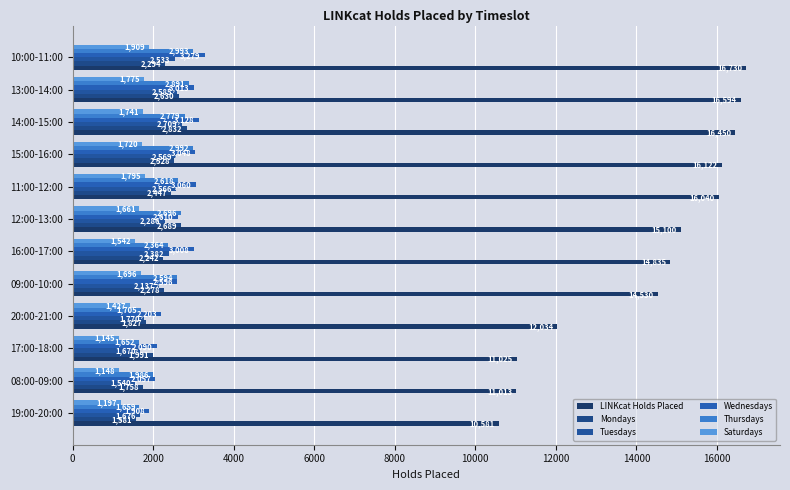

How many categories are shown in the chart?

12